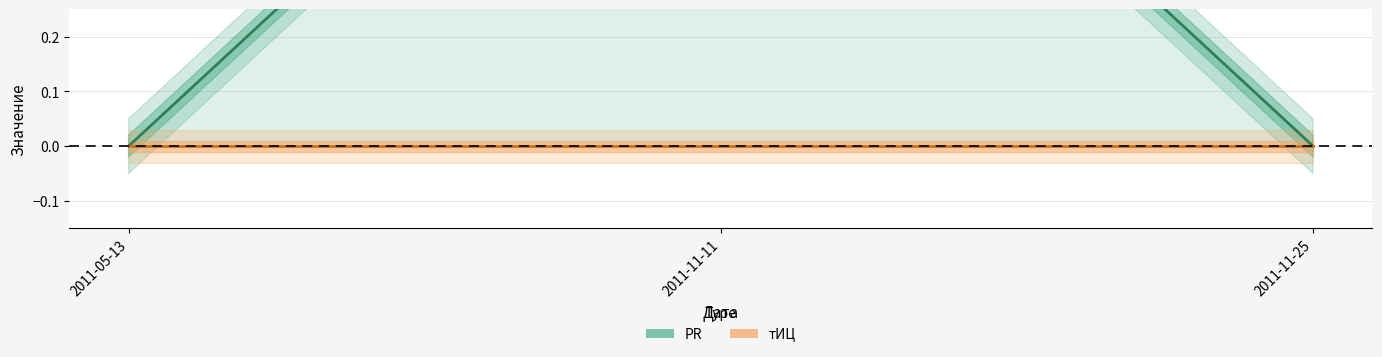

Is the value of тИЦ at 2011-11-11 greater than the value of PR at 2011-05-13?

No